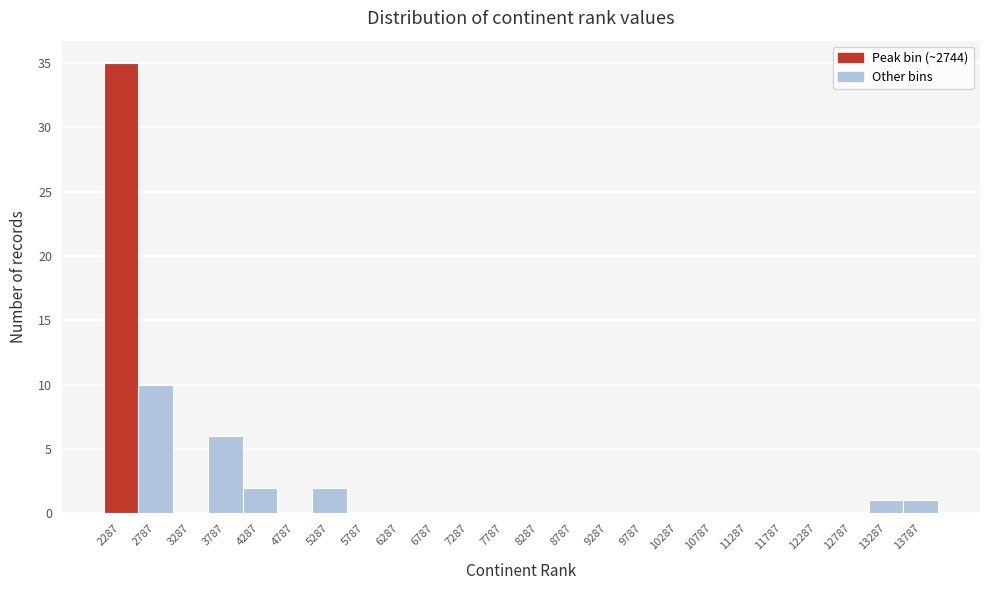

Reading right to left, transcribe all the data shown in this chart.

13787=1	13287=1	12787=0	12287=0	11787=0	11287=0	10787=0	10287=0	9787=0	9287=0	8787=0	8287=0	7787=0	7287=0	6787=0	6287=0	5787=0	5287=2	4787=0	4287=2	3787=6	3287=0	2787=10	2287=35